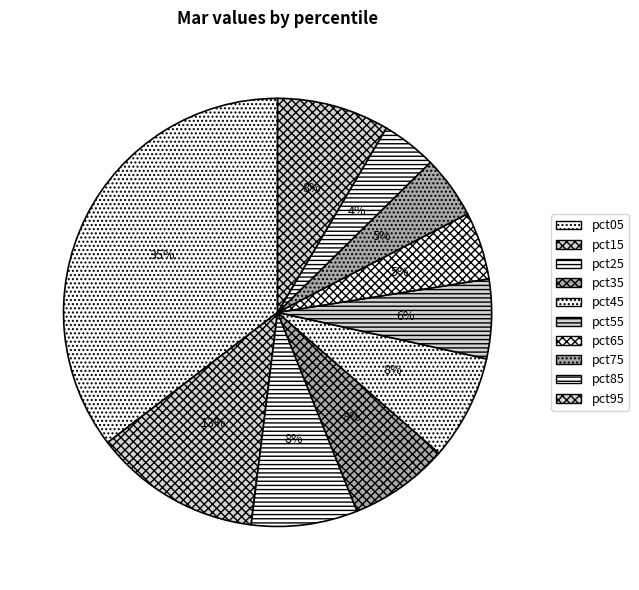

How many slices are in this pie chart?

10